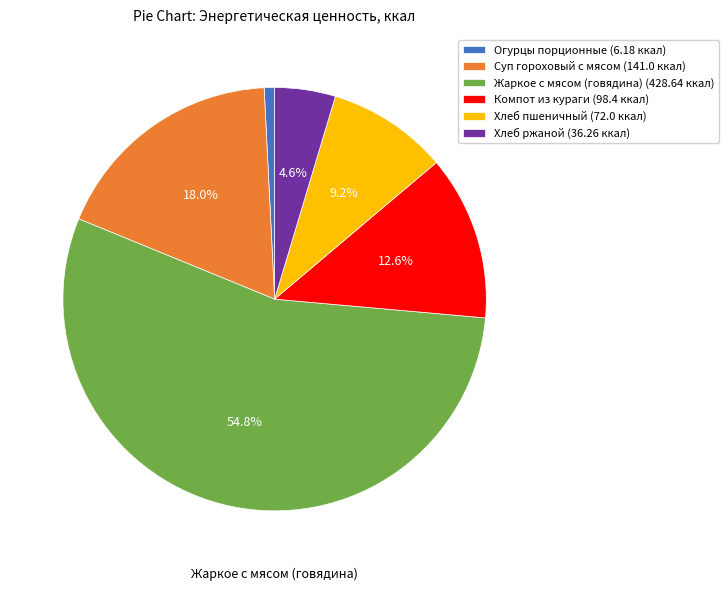

What is the total percentage of Жаркое с мясом (говядина) and Хлеб ржаной?

59.4%